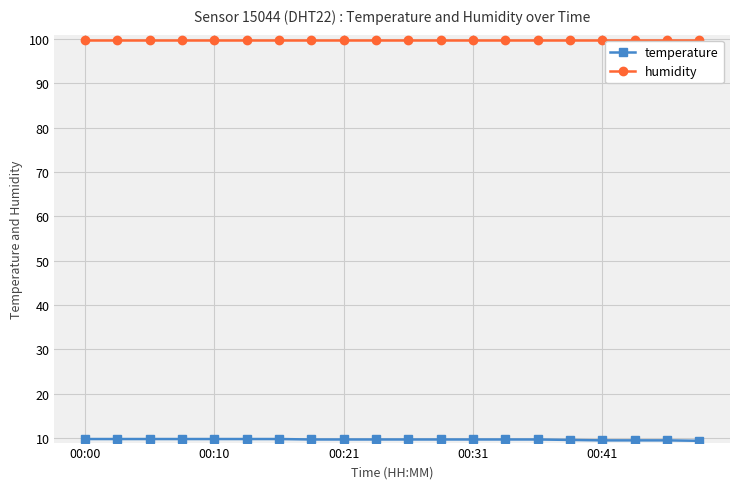

Which series has the largest total across all categories?

humidity